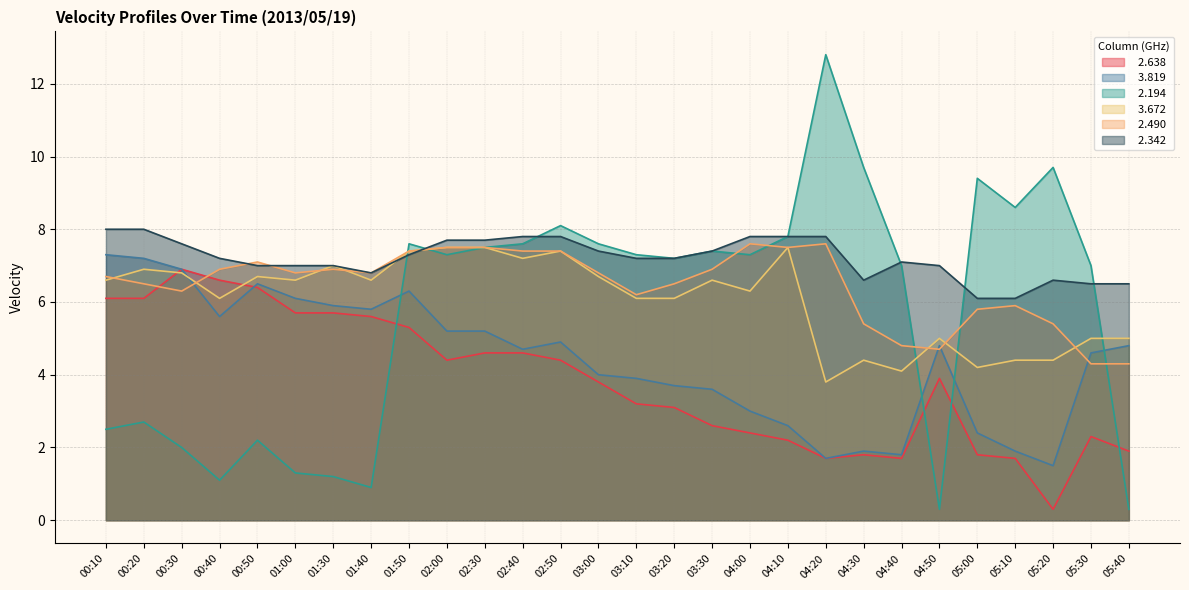

Count the number of data series in this chart.

6